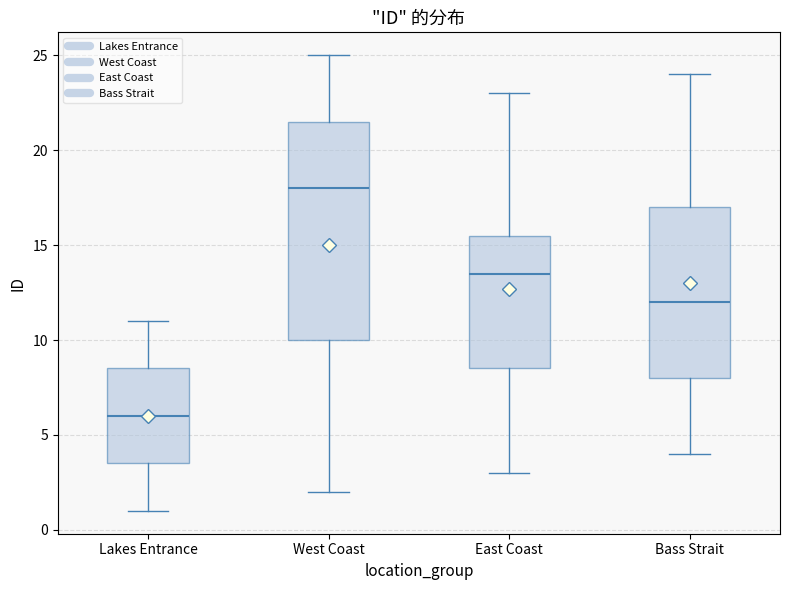

Which box is the tallest, from its lower edge to its upper edge?

West Coast